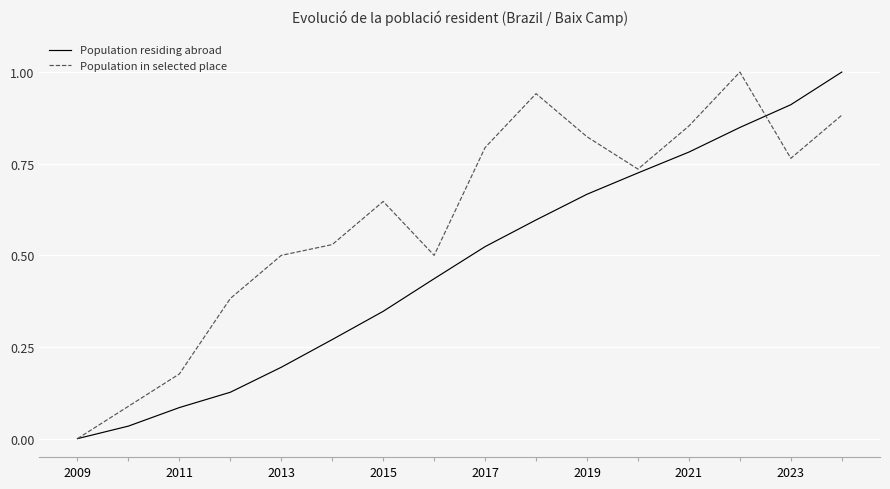

True or false: Population in selected place and Population residing abroad cross at least once.

True